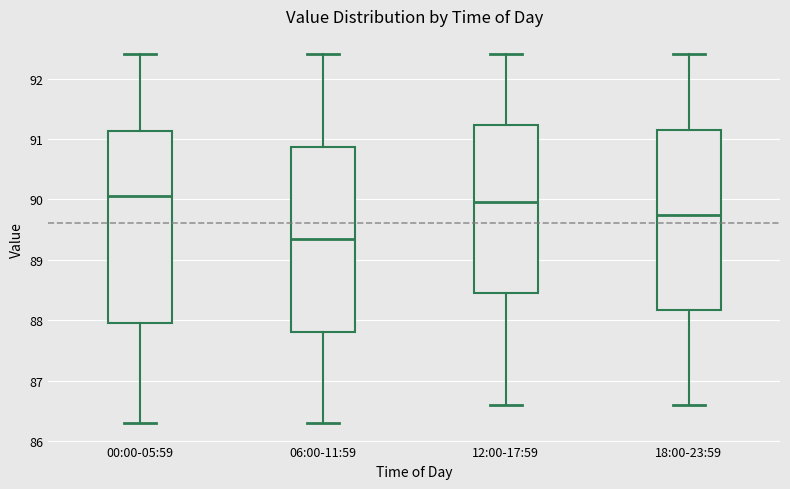

Reading left to right, read every box against the y-axis: the position of its median line, the range the box covers, and the ends of its whiskers. The values are not printed on the chart, so give them approximately, as read against the axis.

00:00-05:59: median 90.1, box 88.0 to 91.1, whiskers 86.3 to 92.4
06:00-11:59: median 89.4, box 87.8 to 90.9, whiskers 86.3 to 92.4
12:00-17:59: median 90.0, box 88.5 to 91.2, whiskers 86.6 to 92.4
18:00-23:59: median 89.8, box 88.2 to 91.2, whiskers 86.6 to 92.4